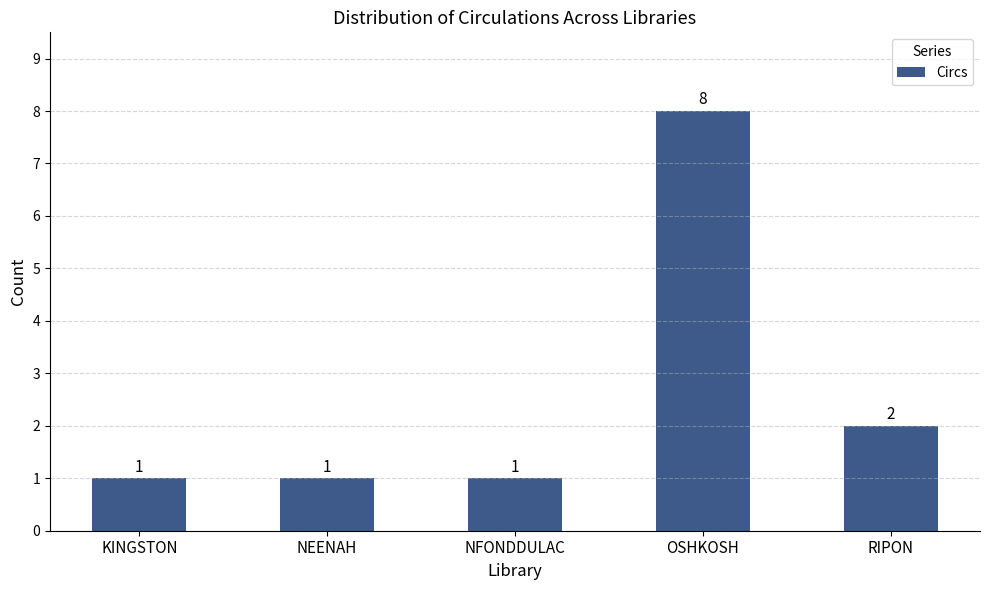

What is the label of the 3rd bar from the right?

NFONDDULAC